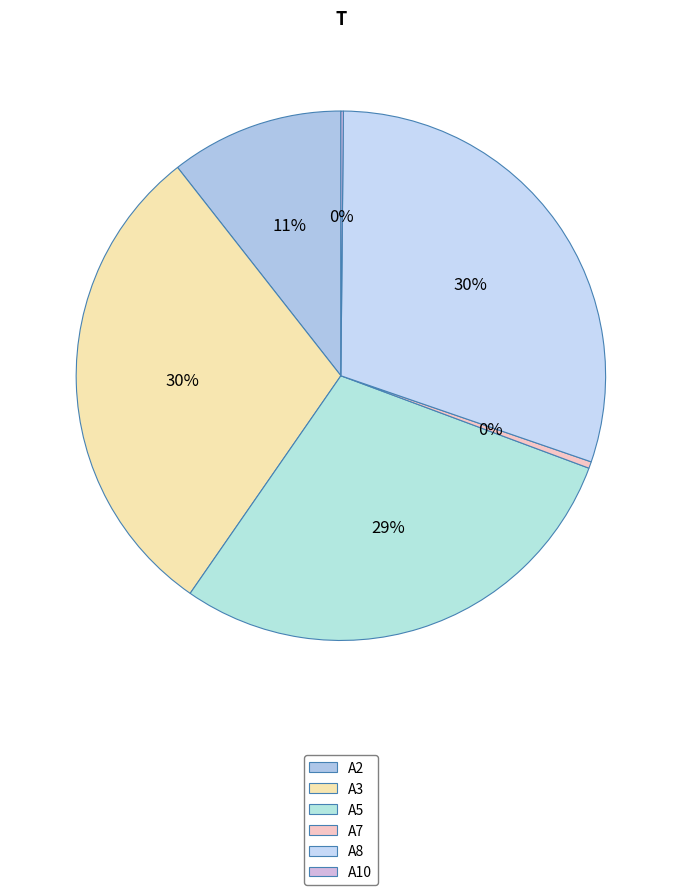

Rank the categories by value from highest to lowest.

A8, A3, A5, A2, A7, A10